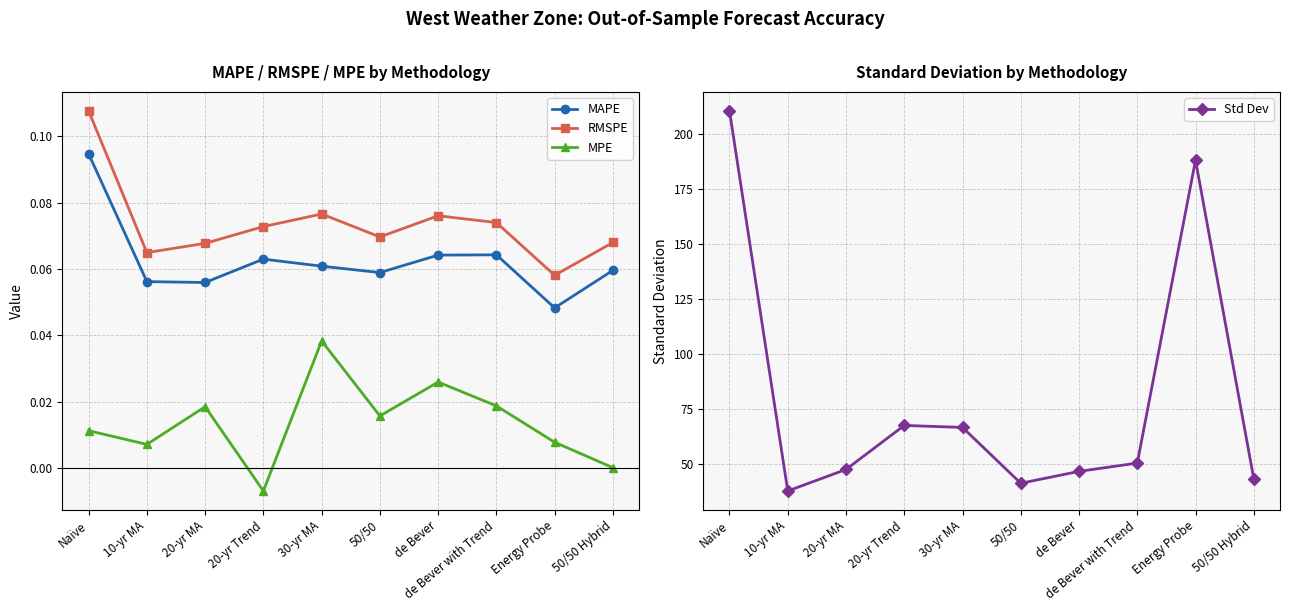

At how many categories does at least one series exceed 71?

2